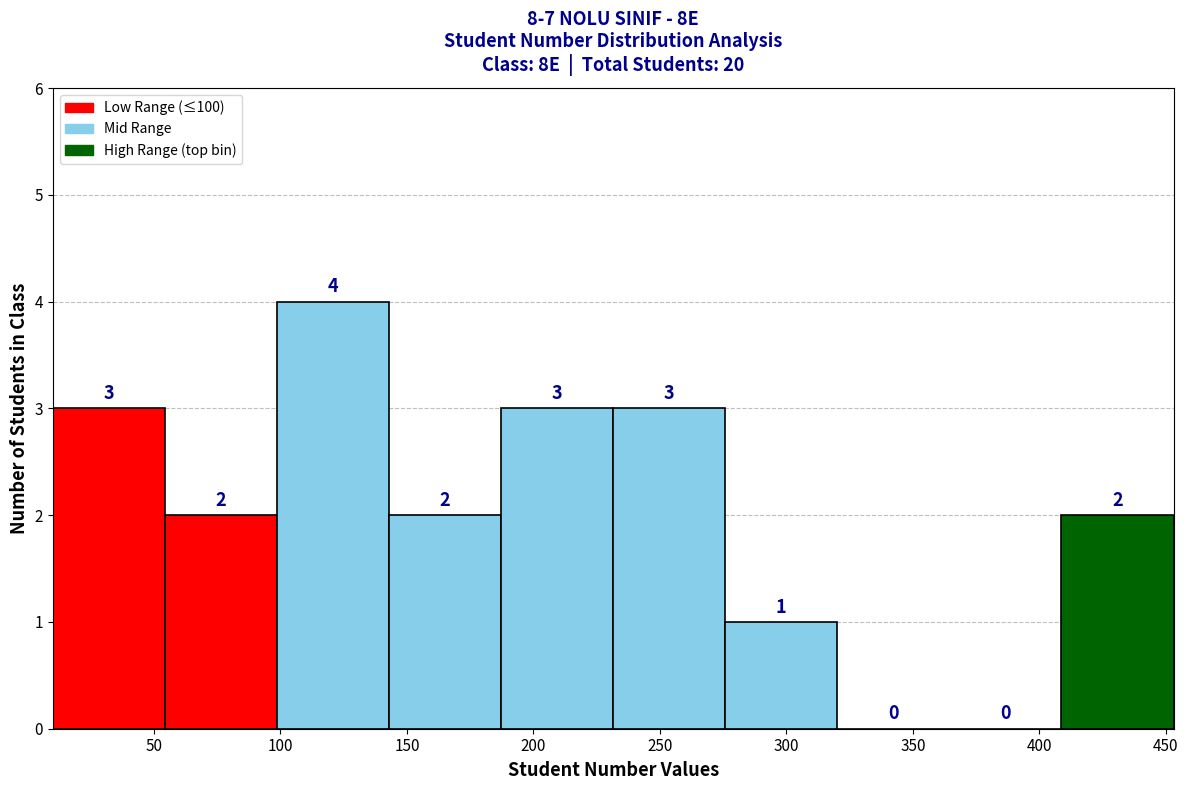

Over which range of the x-axis is the bar tallest?

100 to 145